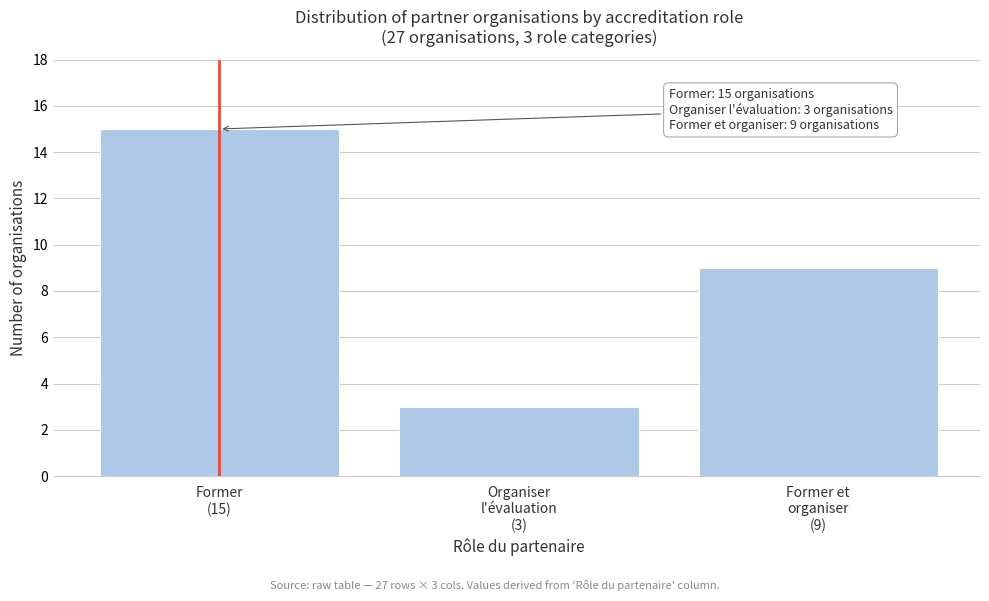

Reading left to right, extract all data points from this chart.

15	3	9